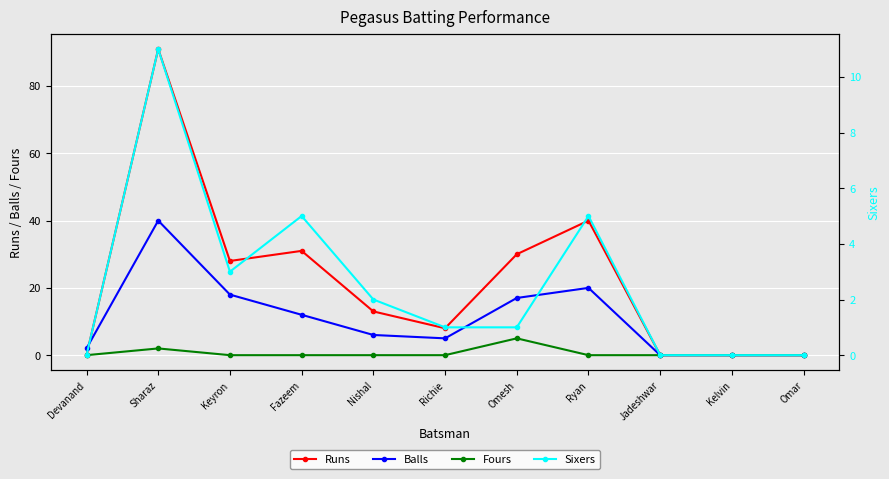

True or false: Balls and Sixers cross at least once.

False